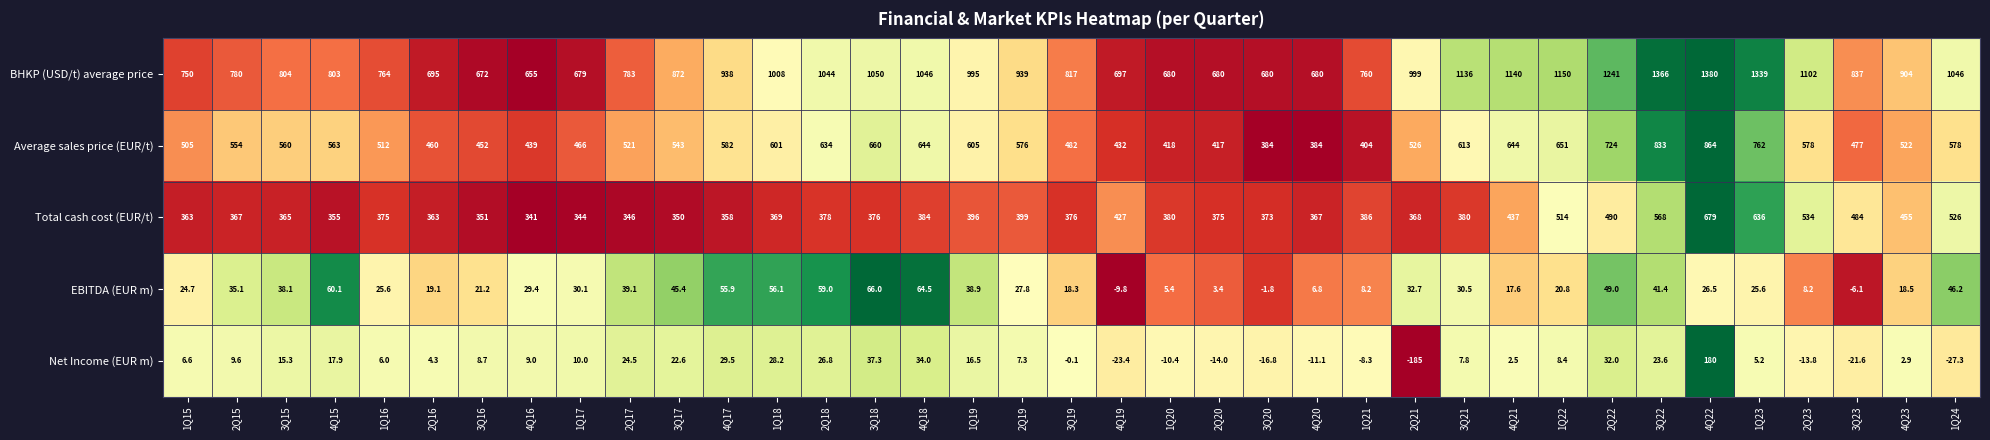

At which label is BHKP (USD/t) average price closest to 1017?

1Q18